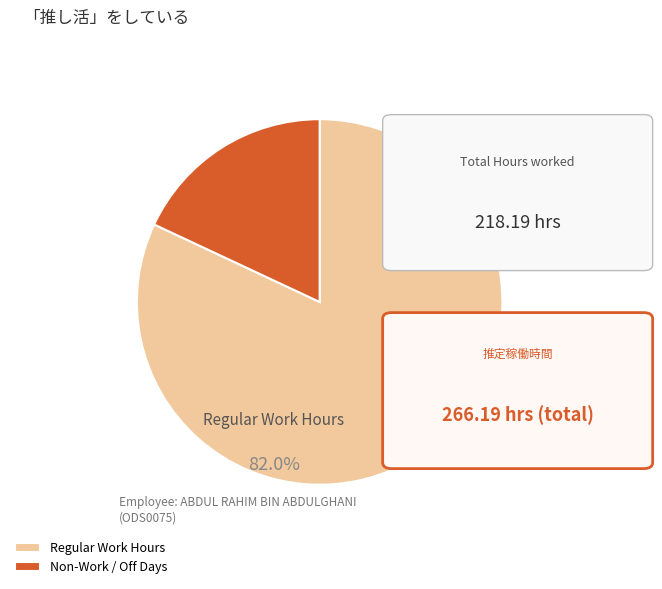

The 8-Thu slice represents 1% of the pie. True or false?

False